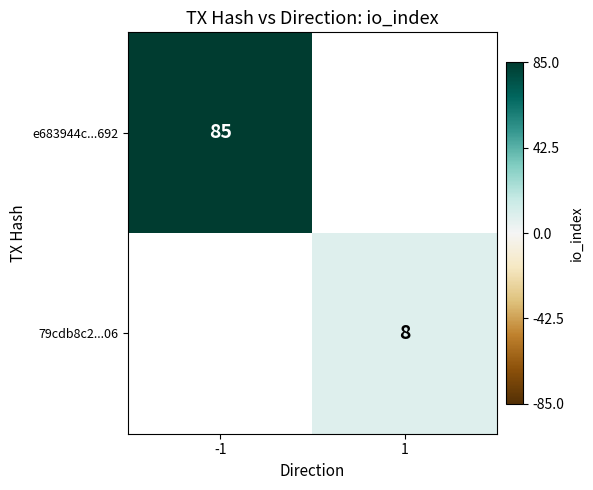

At how many categories does at least one series exceed 70?

1